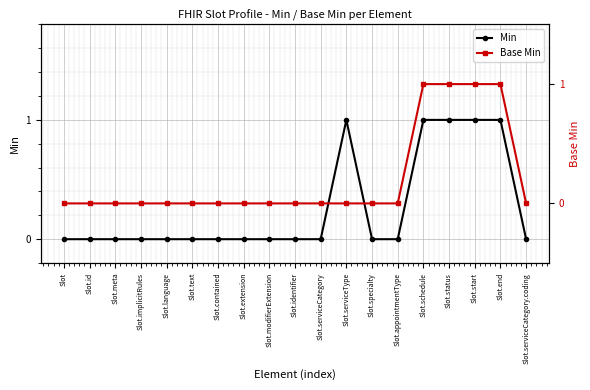

How many positive values does the Base Min series have?

4